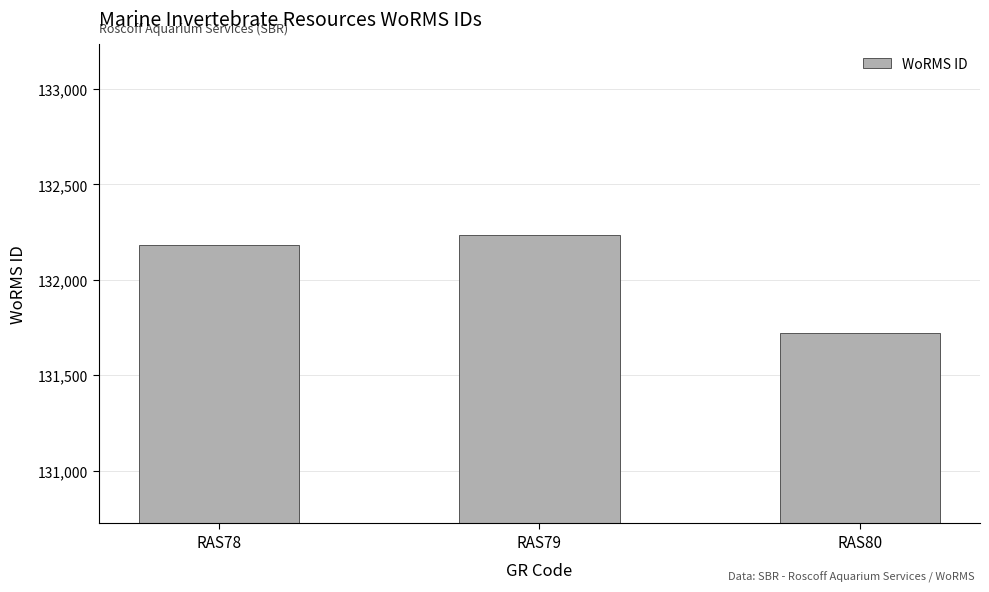

What is the difference between the values at RAS79 and RAS78?

52